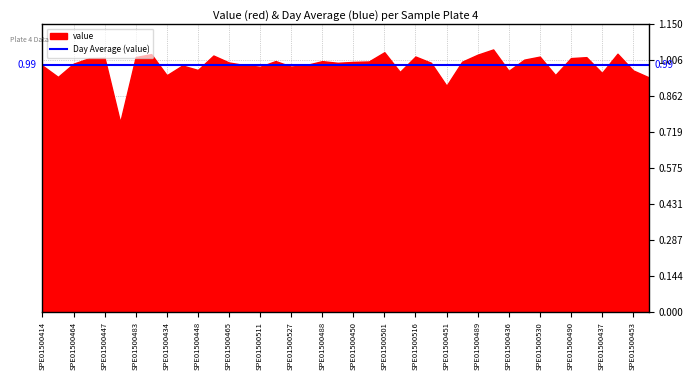

In value, how many points are higher than both neighbors (excluding endpoints)?

12